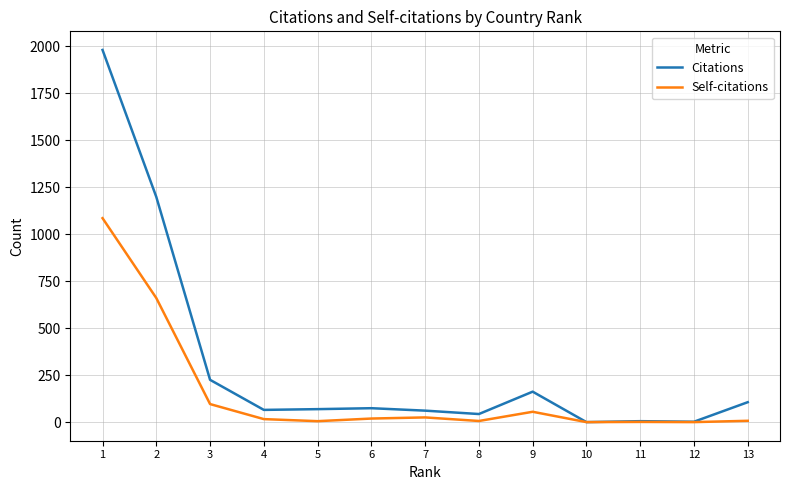

What is the difference between the maximum and minimum values in the Citations series?

1980